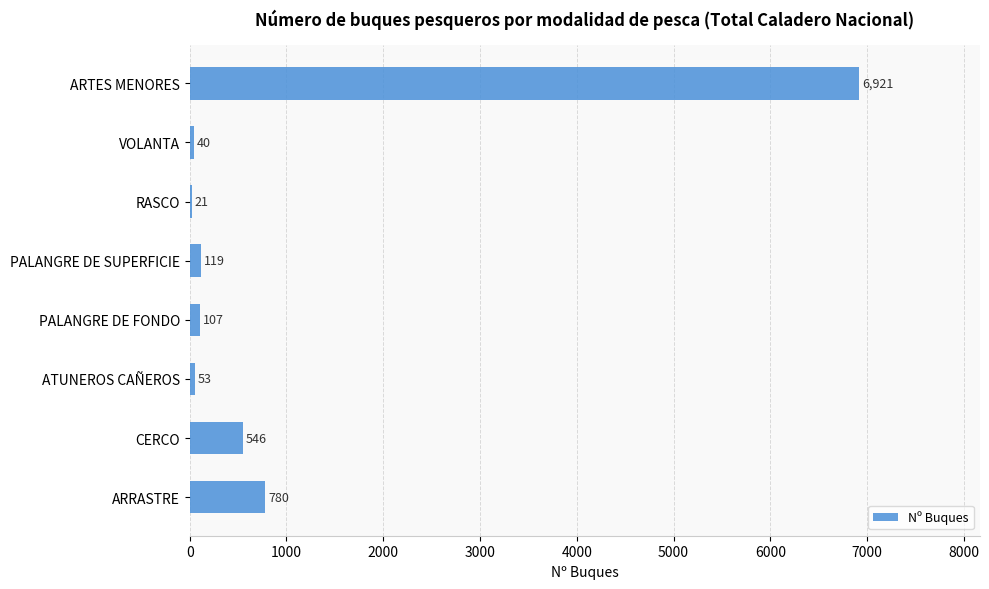

Between ARRASTRE and RASCO, which is larger?

ARRASTRE